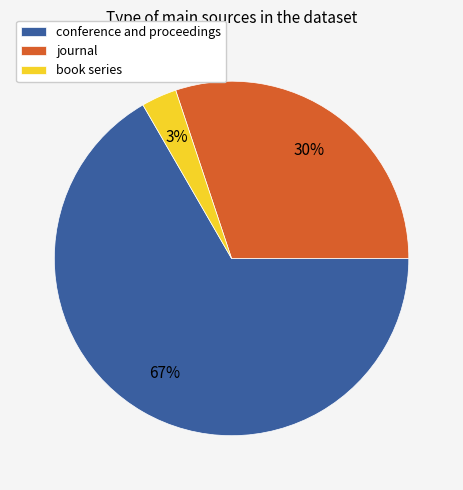

Combined, do journal and conference and proceedings account for over 50%?

Yes